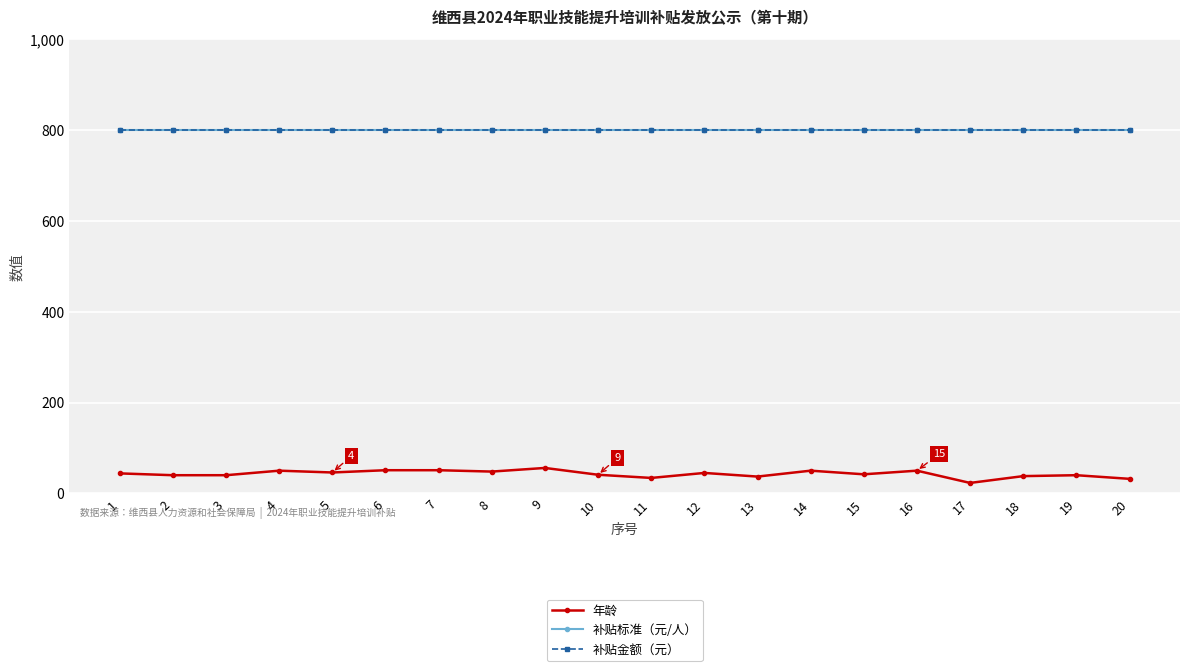

At which category does the chart reach its minimum across all series?

17